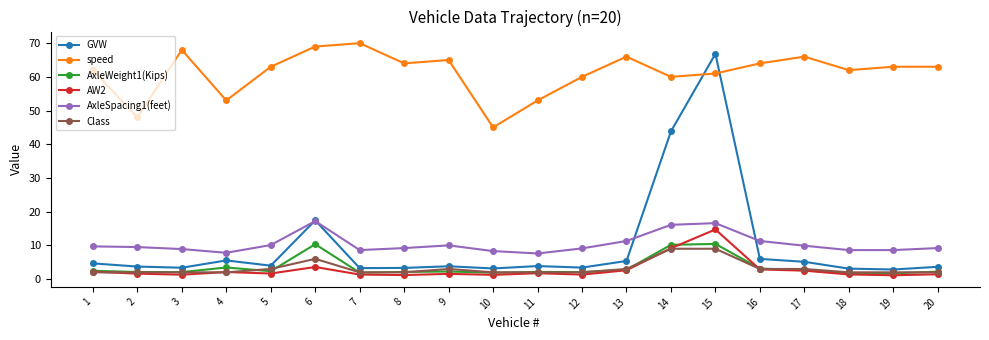

At which category does speed reach its first local valley?

2